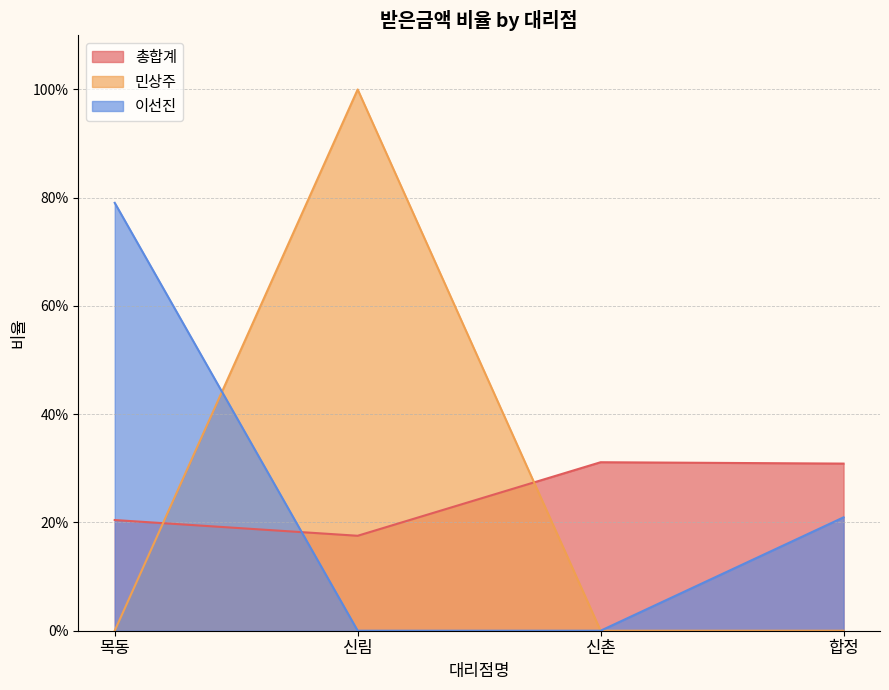

Rank the series at 신림 from highest to lowest value.

민상주, 총합계, 이선진